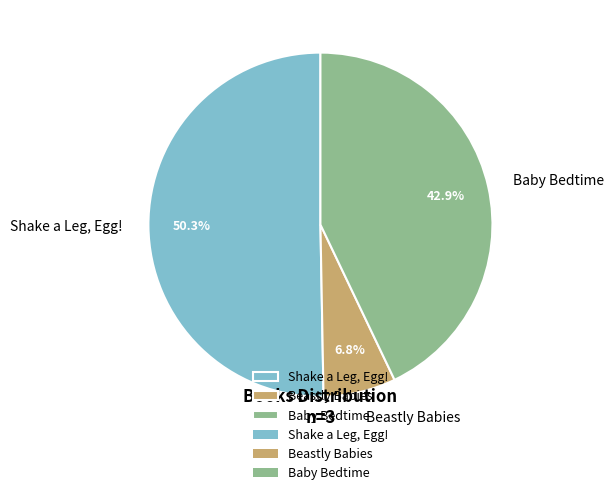

How many slices are in this pie chart?

3